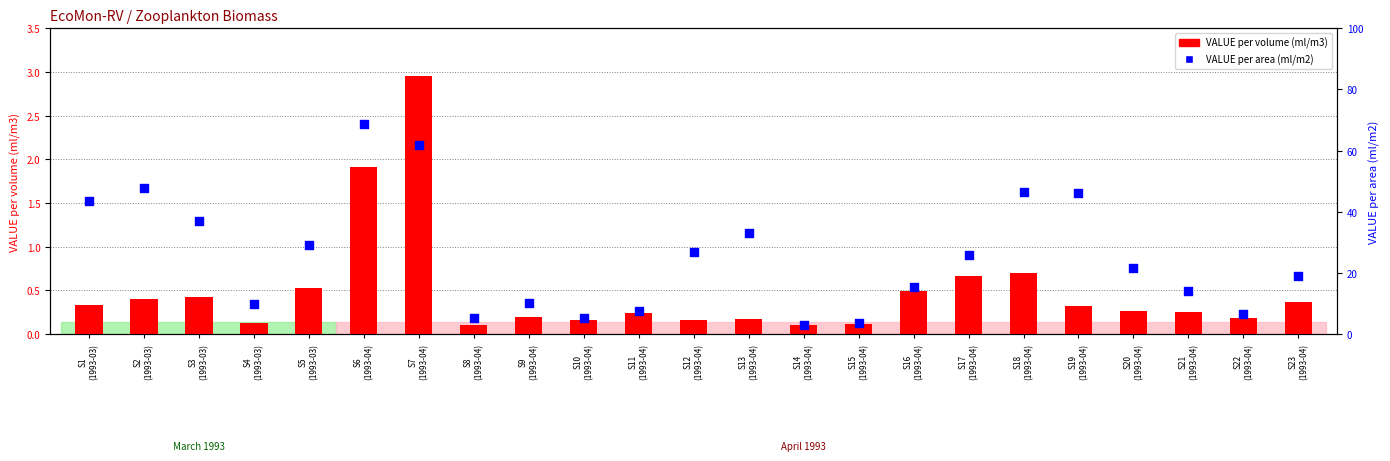

Which series contains the highest Y value?

VALUE per area (ml/m2)